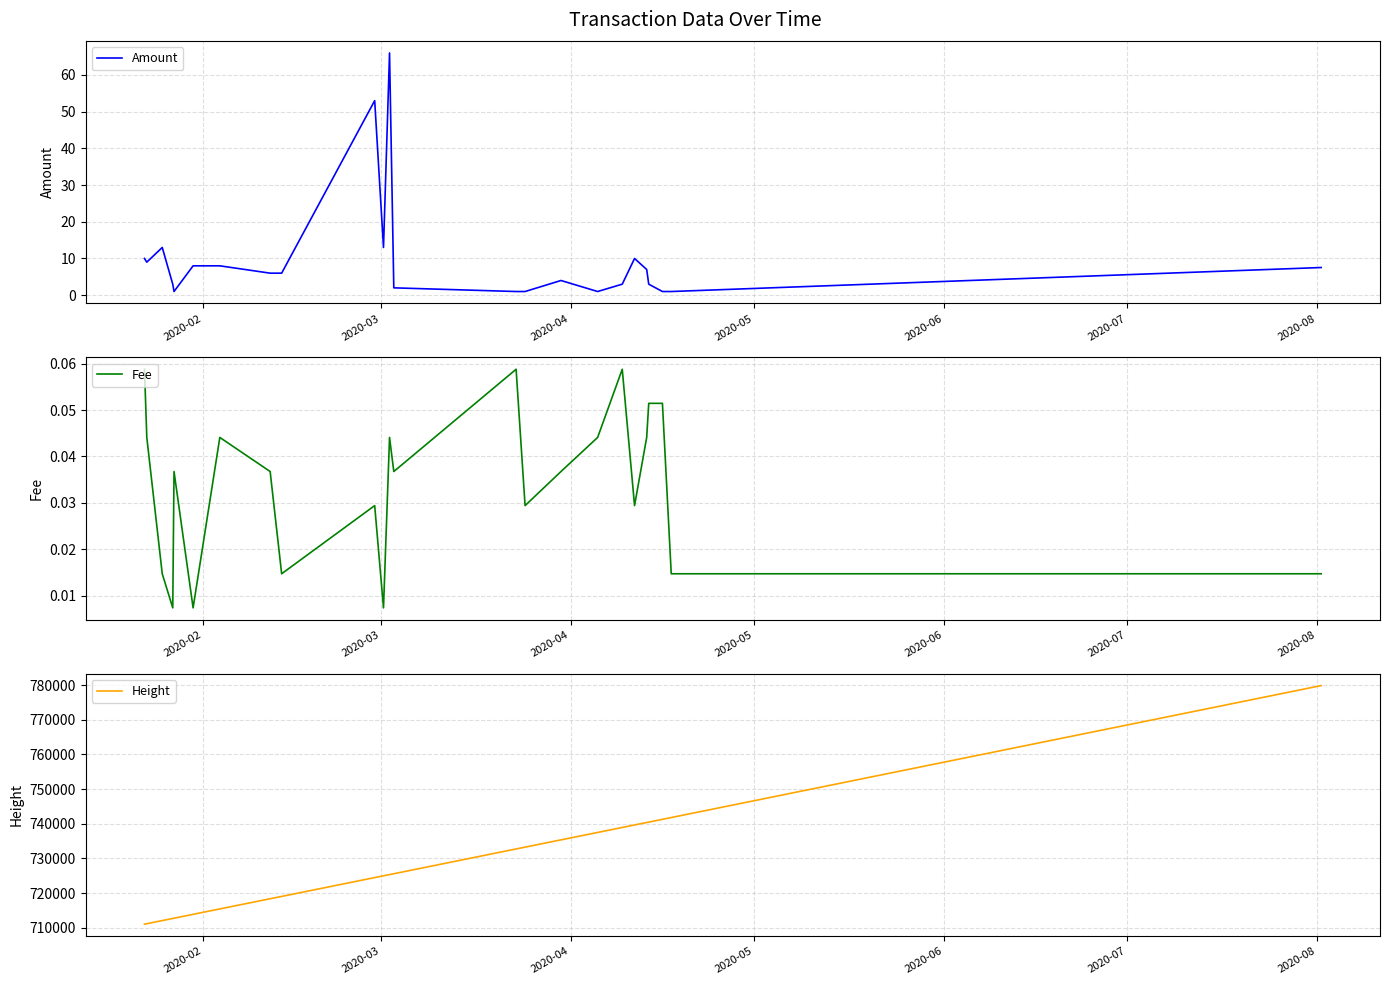

What is the highest value of the Height series?

779879